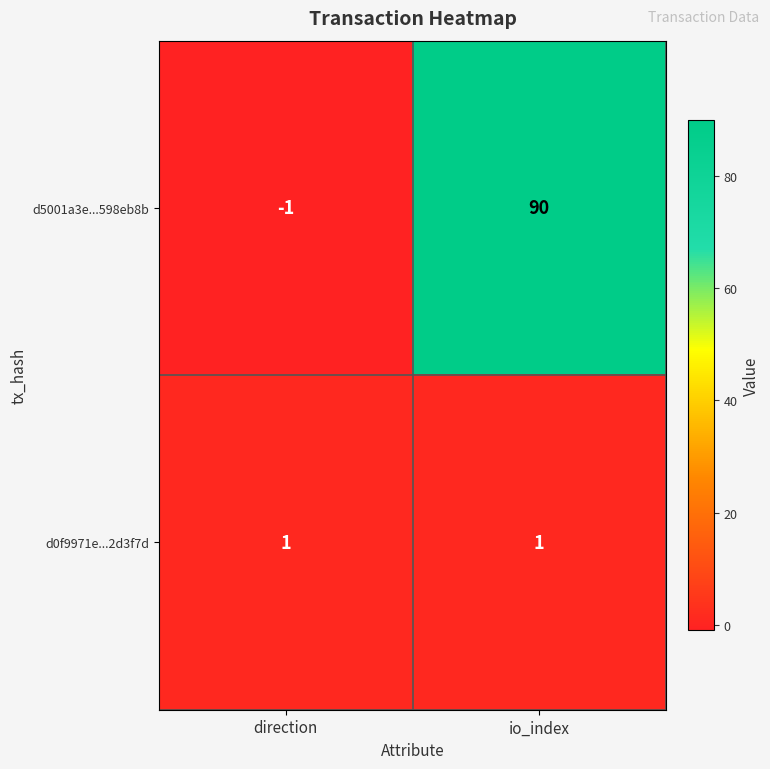

What is the total value across all series at io_index?

91